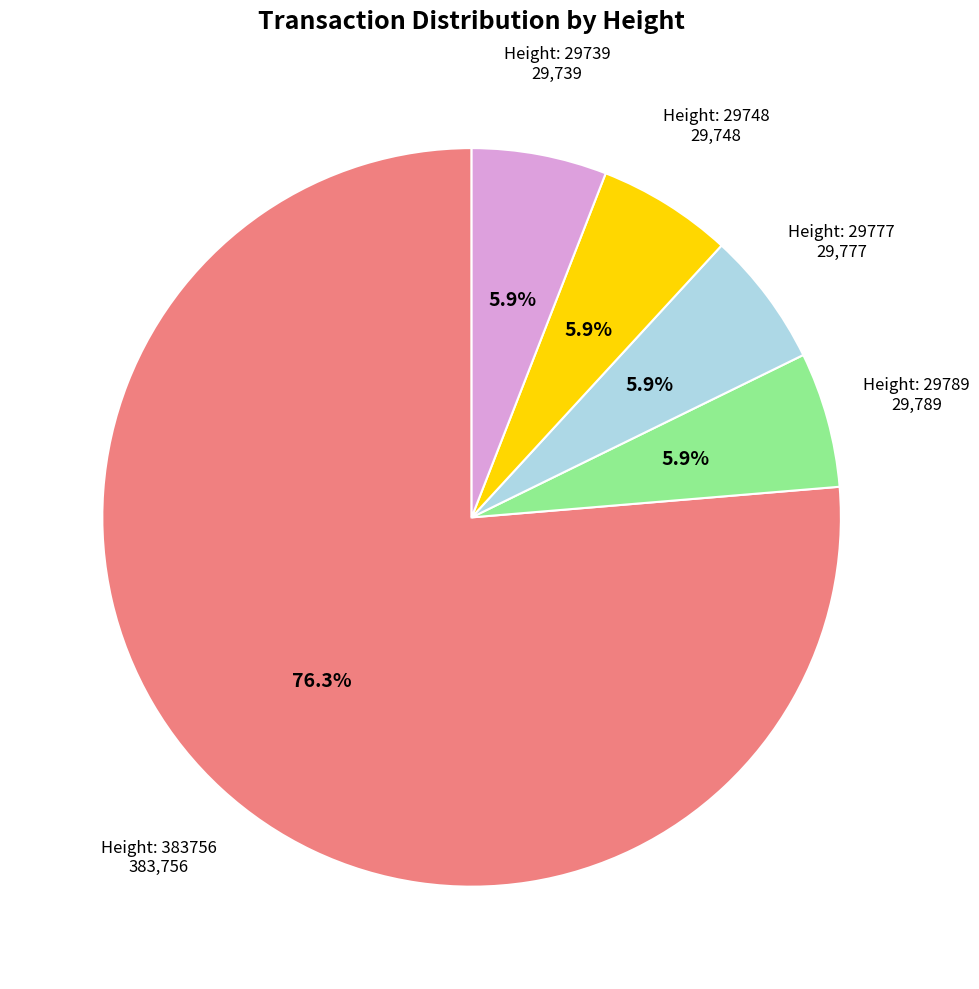

Which slice is the smallest?

29739